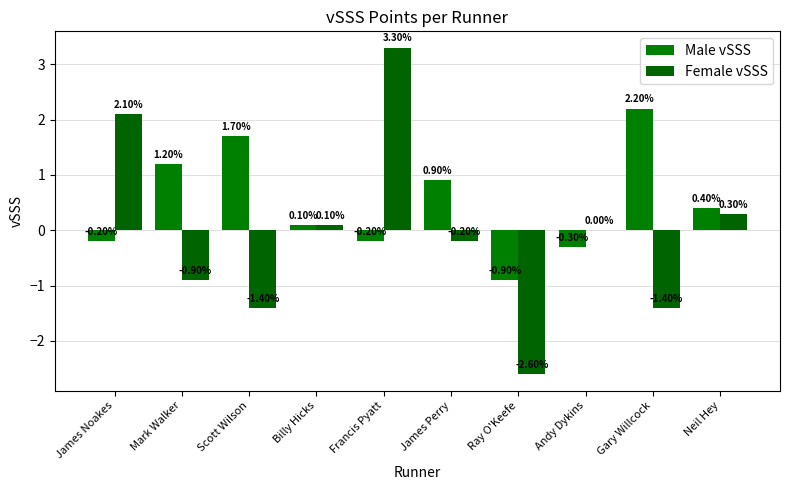

Count the number of data series in this chart.

2